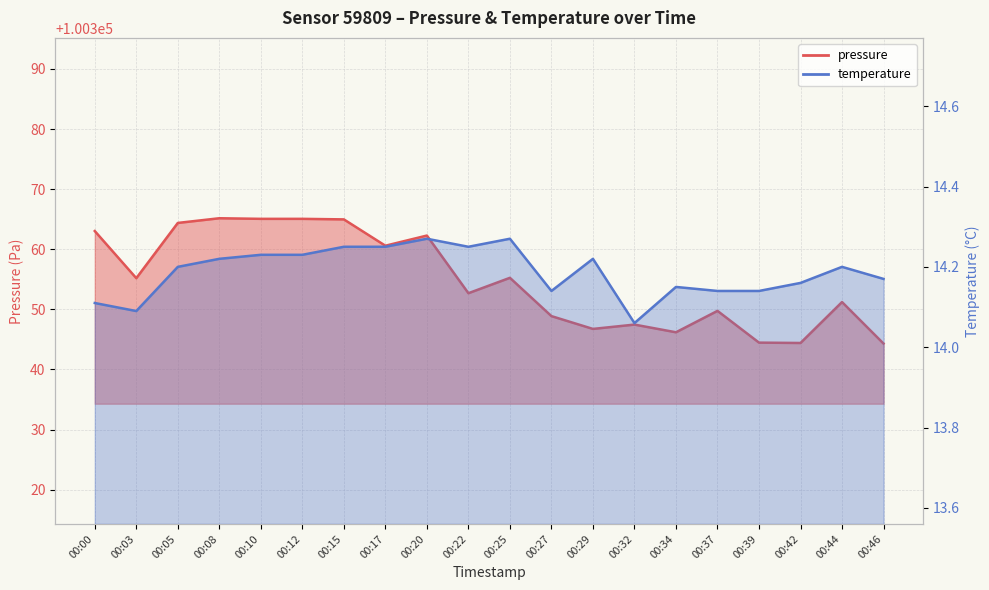

True or false: pressure has more than 1 points higher than both neighbors.

True